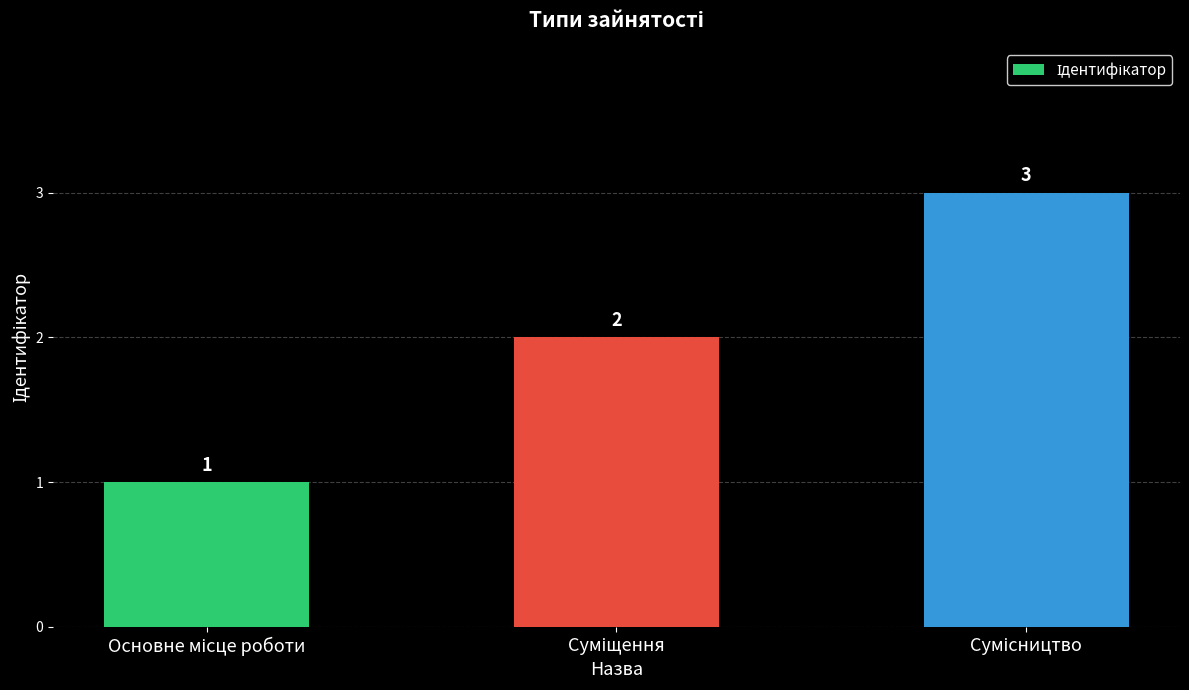

What is the sum of all values?

6